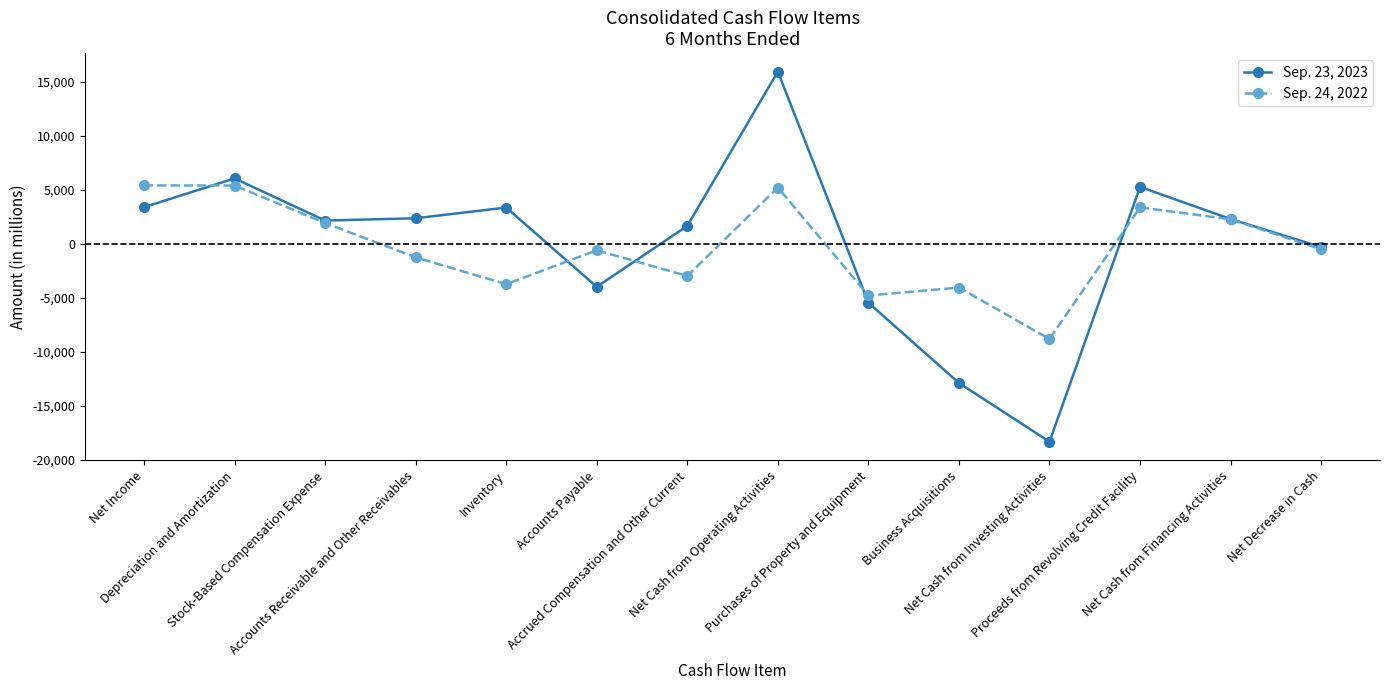

At which label does Sep. 23, 2023 first exceed 2313?

Net Income